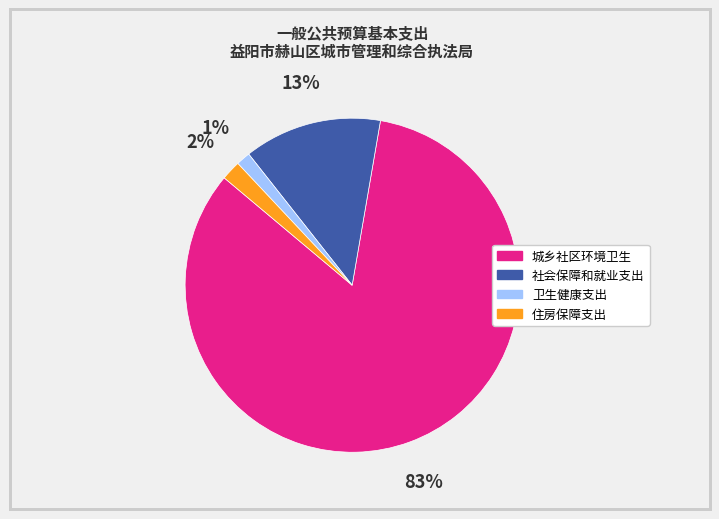

Count the number of slices in the pie.

4